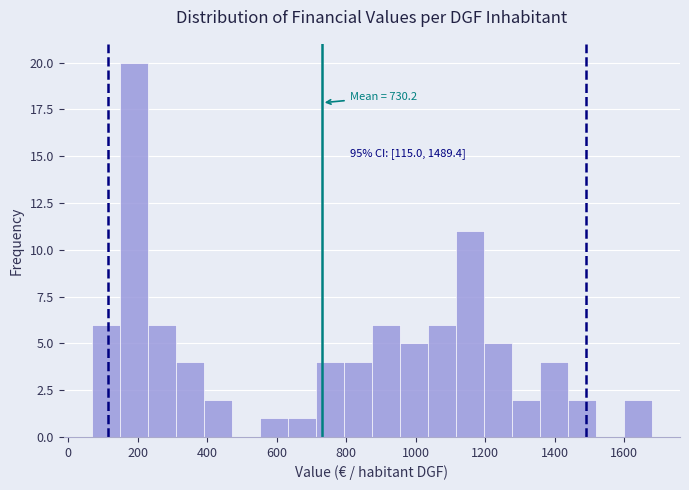

Over which range of the x-axis is the bar tallest?

140 to 220